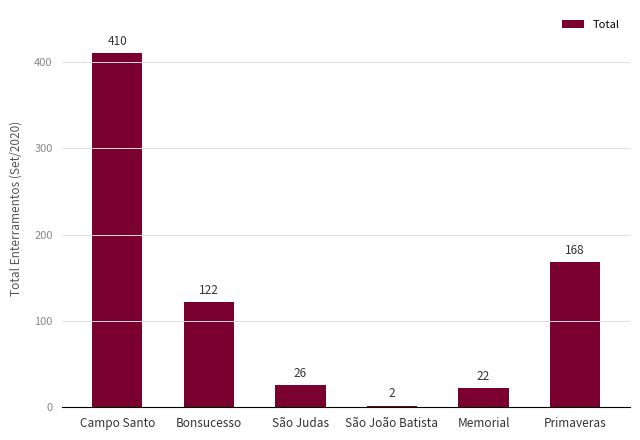

Reading left to right, list all the values displayed in this chart.

Campo Santo=410	Bonsucesso=122	São Judas=26	São João Batista=2	Memorial=22	Primaveras=168